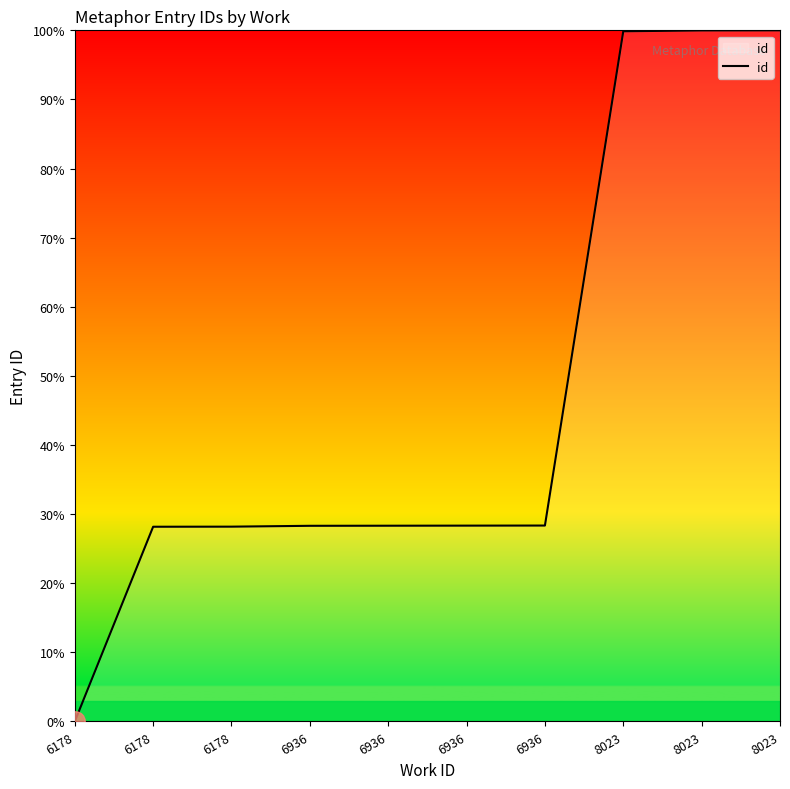

Does the chart display data point markers on the line(s)?

No